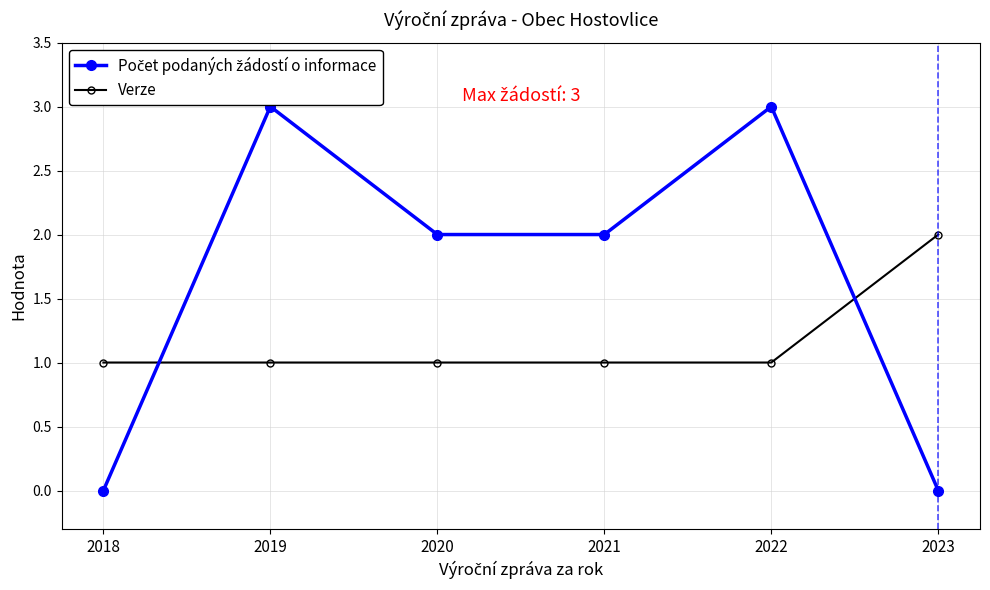

The Verze series shows 1 at 2019. True or false?

True